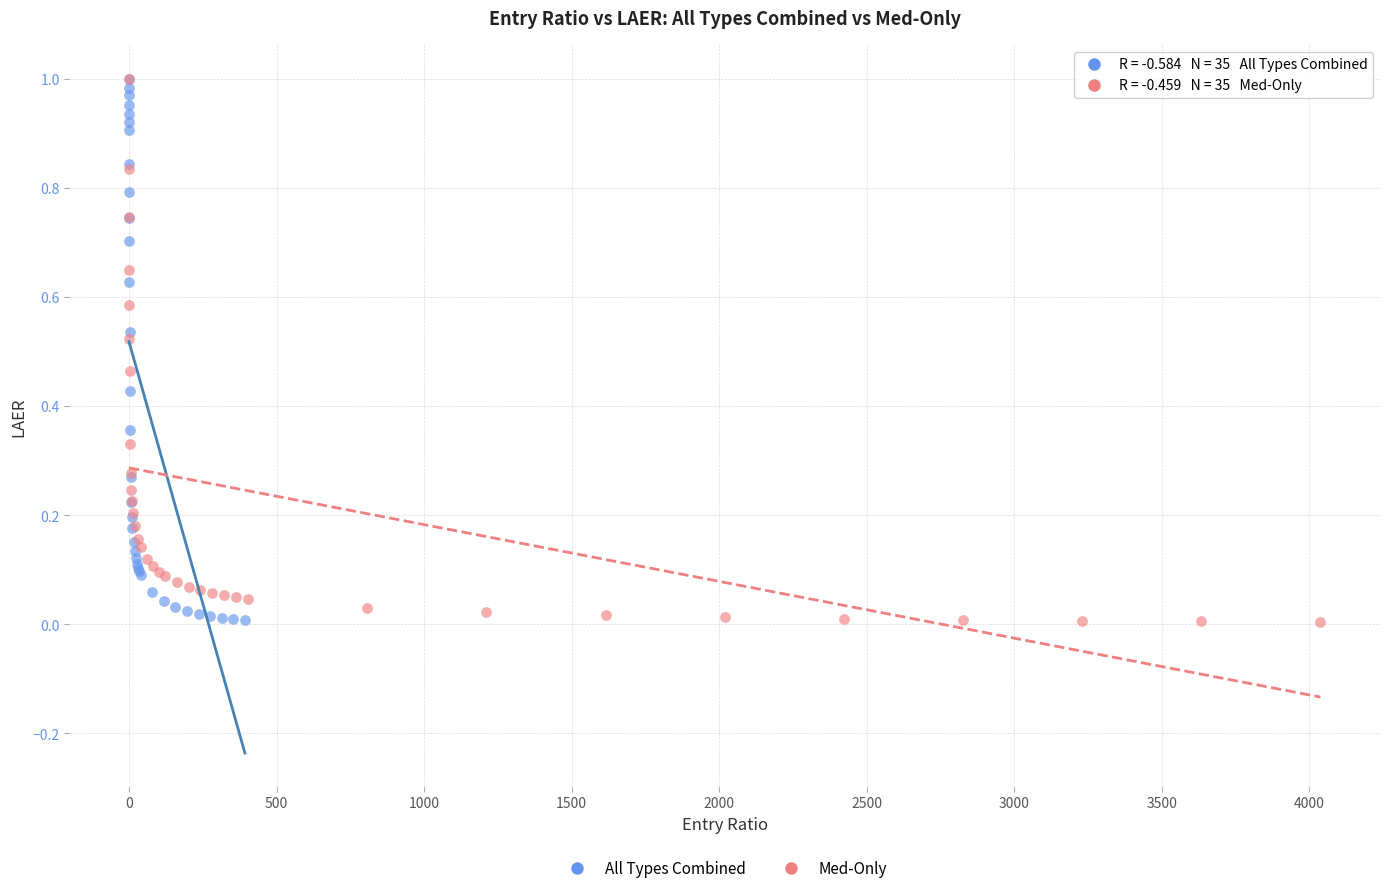

Which series has the widest spread of Y values?

Med-Only